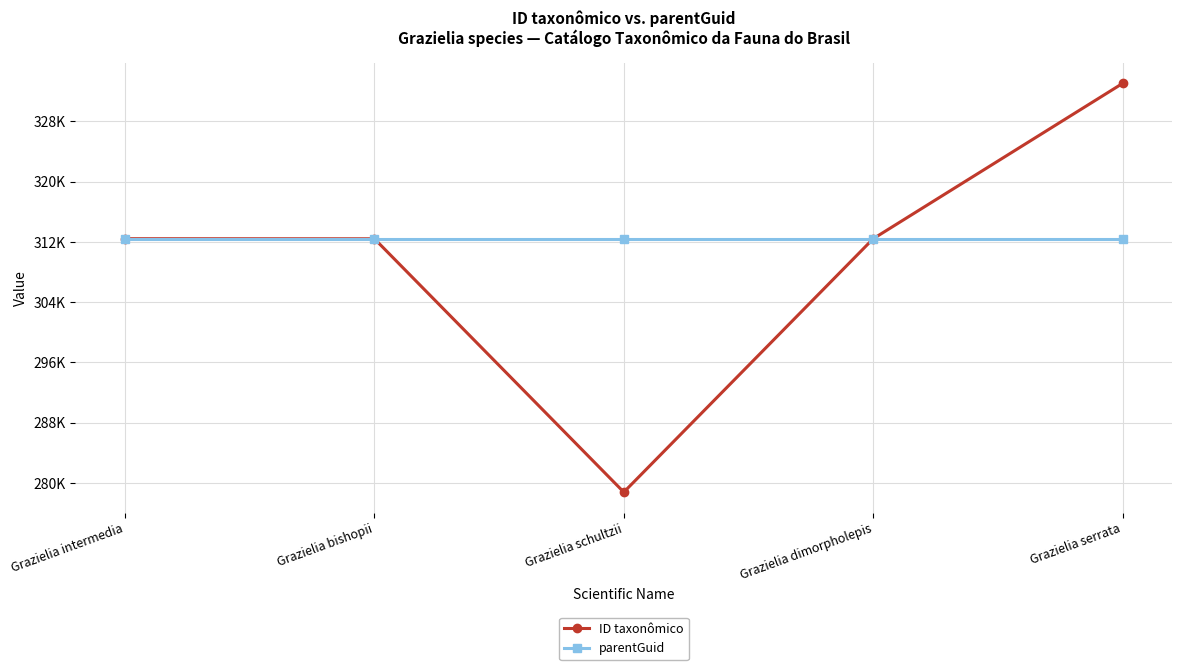

True or false: ID taxonômico and parentGuid cross at least once.

True